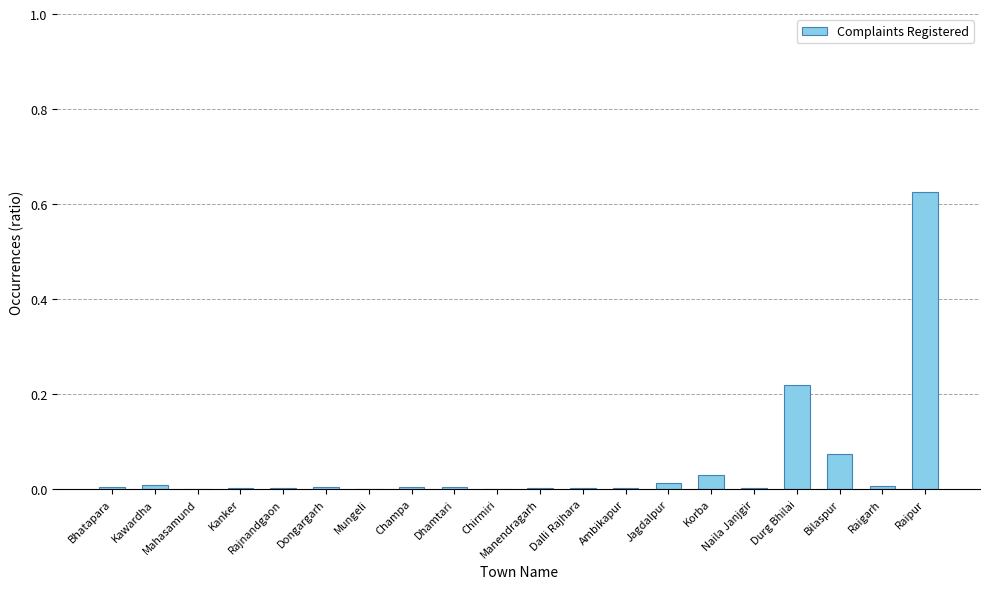

How many series are shown in this chart?

1